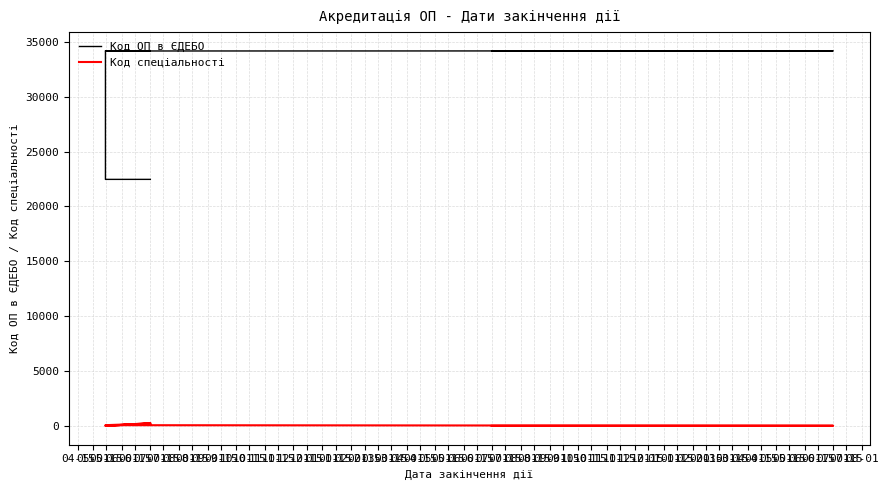

What is the value of the Код спеціальності point at the 7th from the left?

17